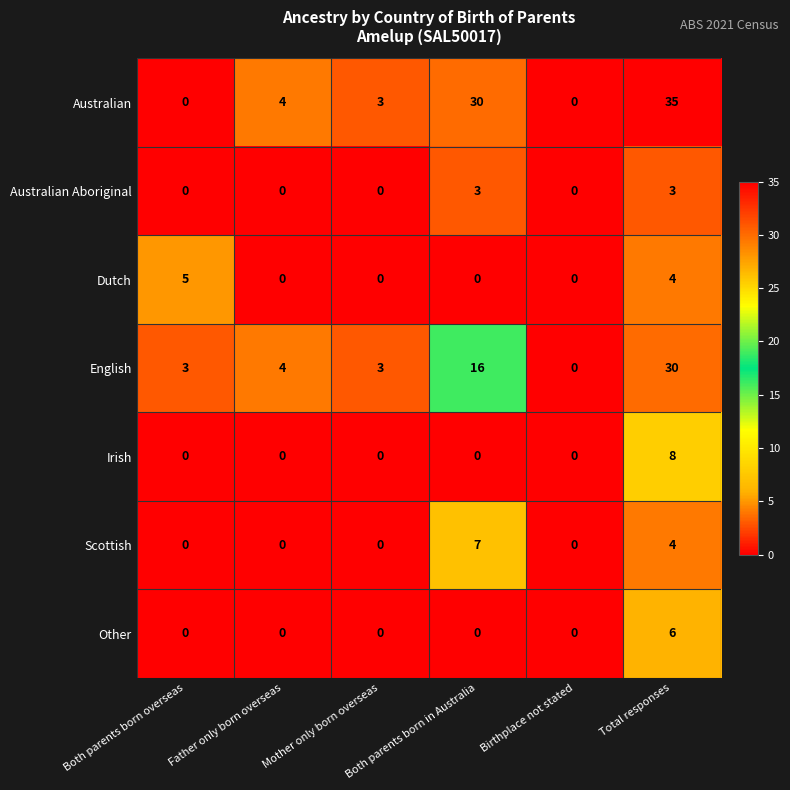

What is the difference between the highest and lowest values at Mother only born overseas?

3